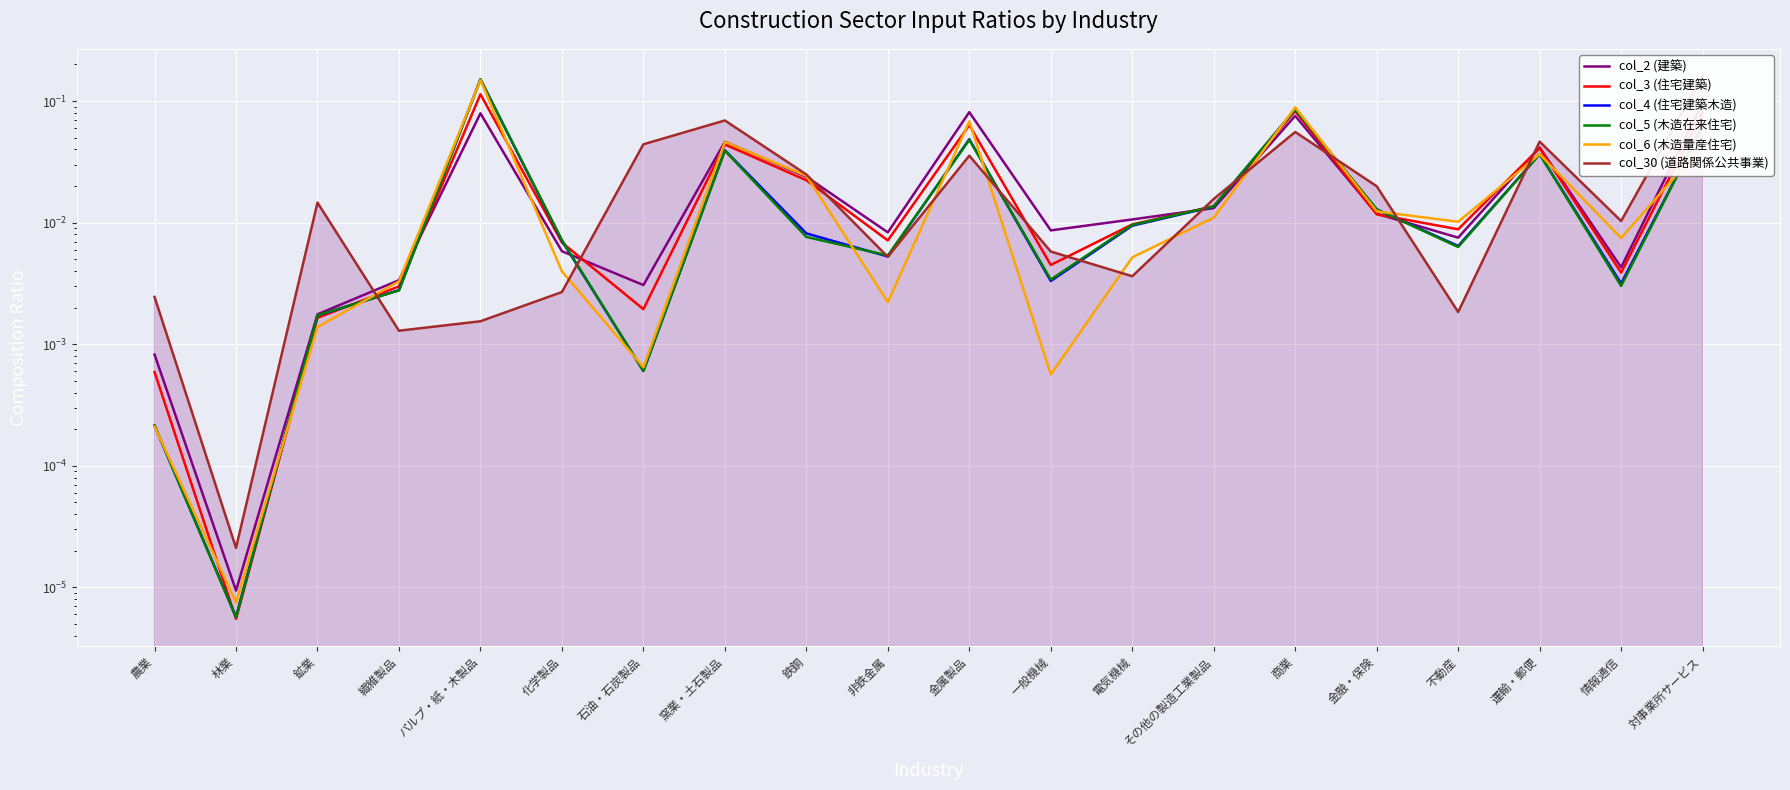

Reading left to right, transcribe all the data shown in this chart.

col_2 (建築): 0.0	0.0	0.0	0.0	0.1	0.0	0.0	0.0	0.0	0.0	0.1	0.0	0.0	0.0	0.1	0.0	0.0	0.0	0.0	0.1
col_3 (住宅建築): 0.0	0.0	0.0	0.0	0.1	0.0	0.0	0.0	0.0	0.0	0.1	0.0	0.0	0.0	0.1	0.0	0.0	0.0	0.0	0.1
col_4 (住宅建築木造): 0.0	0.0	0.0	0.0	0.2	0.0	0.0	0.0	0.0	0.0	0.0	0.0	0.0	0.0	0.1	0.0	0.0	0.0	0.0	0.1
col_5 (木造在来住宅): 0.0	0.0	0.0	0.0	0.2	0.0	0.0	0.0	0.0	0.0	0.0	0.0	0.0	0.0	0.1	0.0	0.0	0.0	0.0	0.1
col_6 (木造量産住宅): 0.0	0.0	0.0	0.0	0.1	0.0	0.0	0.0	0.0	0.0	0.1	0.0	0.0	0.0	0.1	0.0	0.0	0.0	0.0	0.0
col_30 (道路関係公共事業): 0.0	0.0	0.0	0.0	0.0	0.0	0.0	0.1	0.0	0.0	0.0	0.0	0.0	0.0	0.1	0.0	0.0	0.0	0.0	0.2